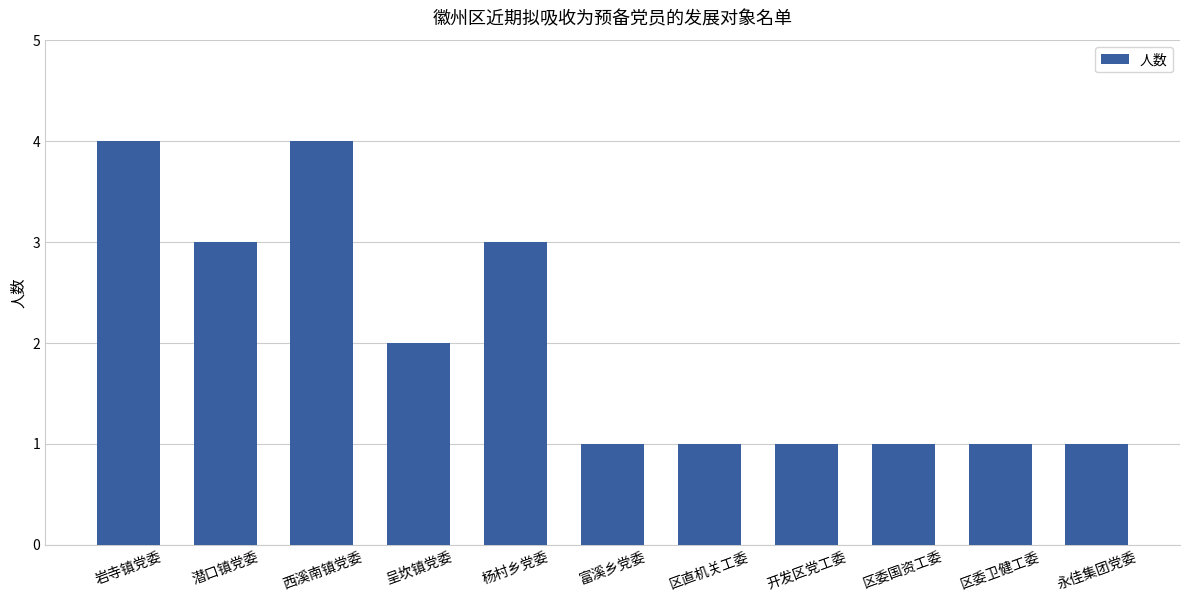

What is the greatest value displayed?

4